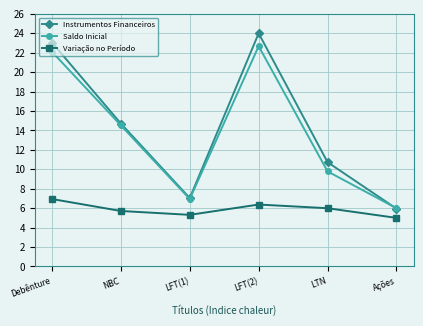

True or false: Variação no Período and Instrumentos Financeiros intersect in this chart.

False